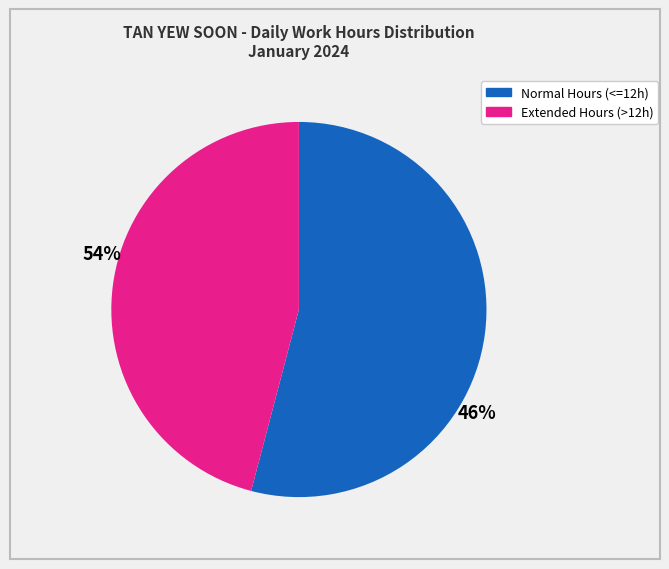

Does any single category account for the majority?

Yes